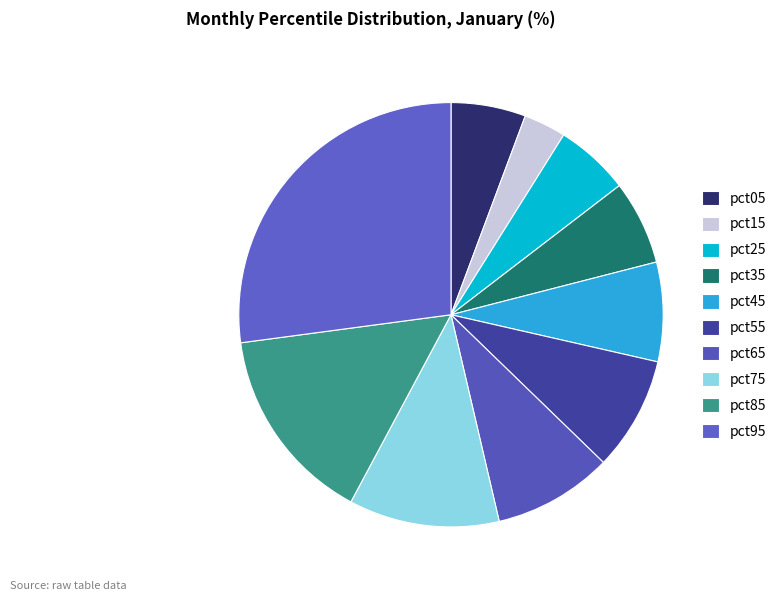

Which has a higher value, pct25 or pct35?

pct35